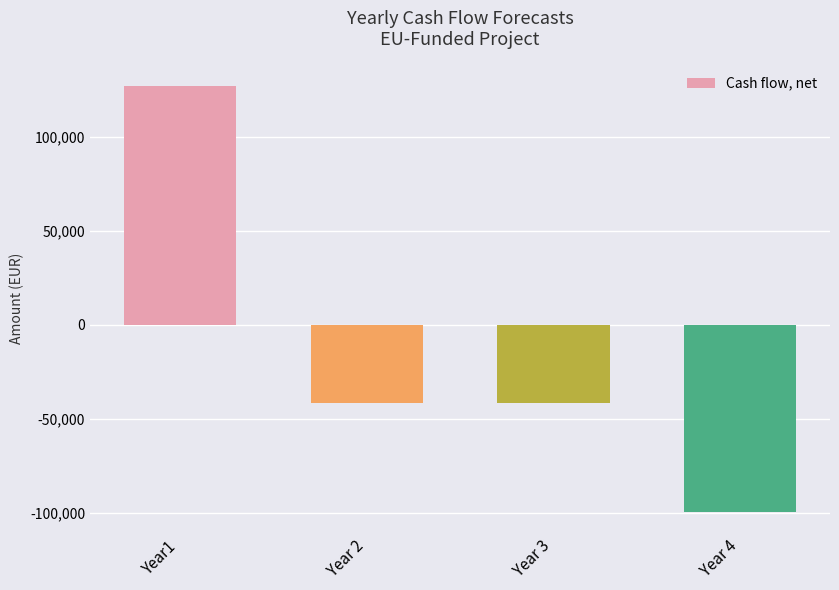

What is the sum of all values?

-55200.0